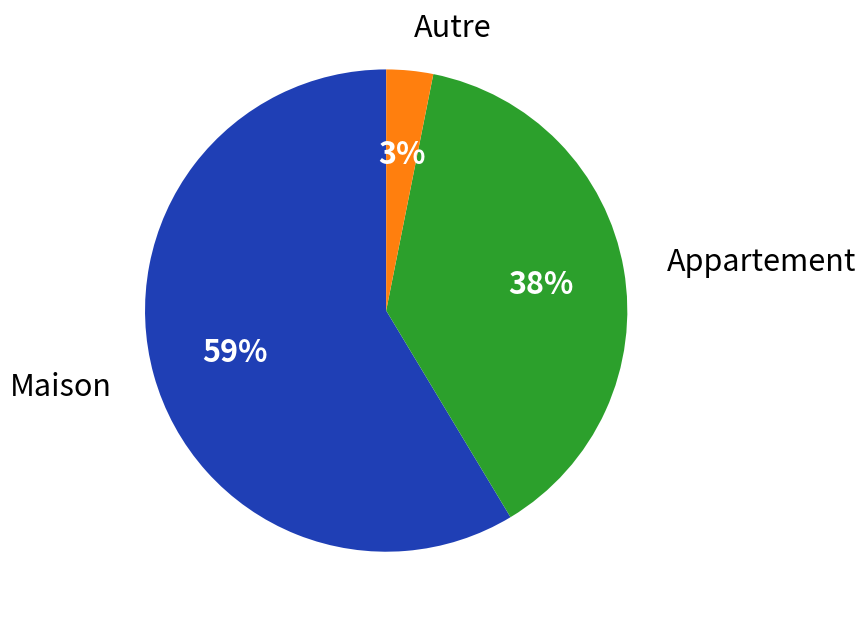

To the nearest percent, what percentage of the pie is Appartement?

38%